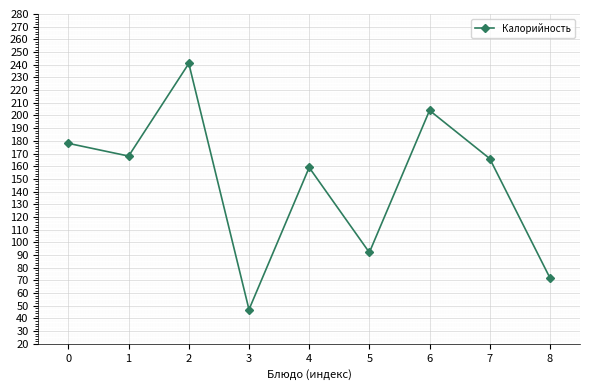

What is the difference between the second highest and second lowest values?

132